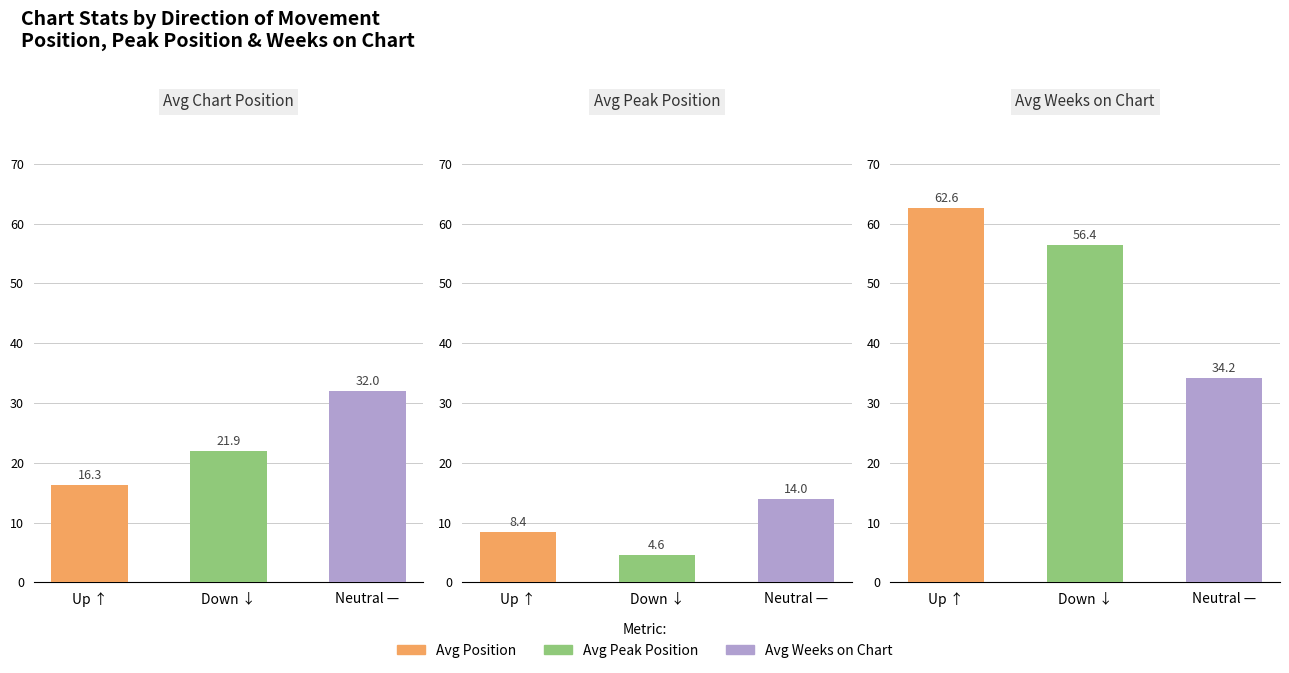

Which series has the widest spread of values?

Avg Weeks on Chart